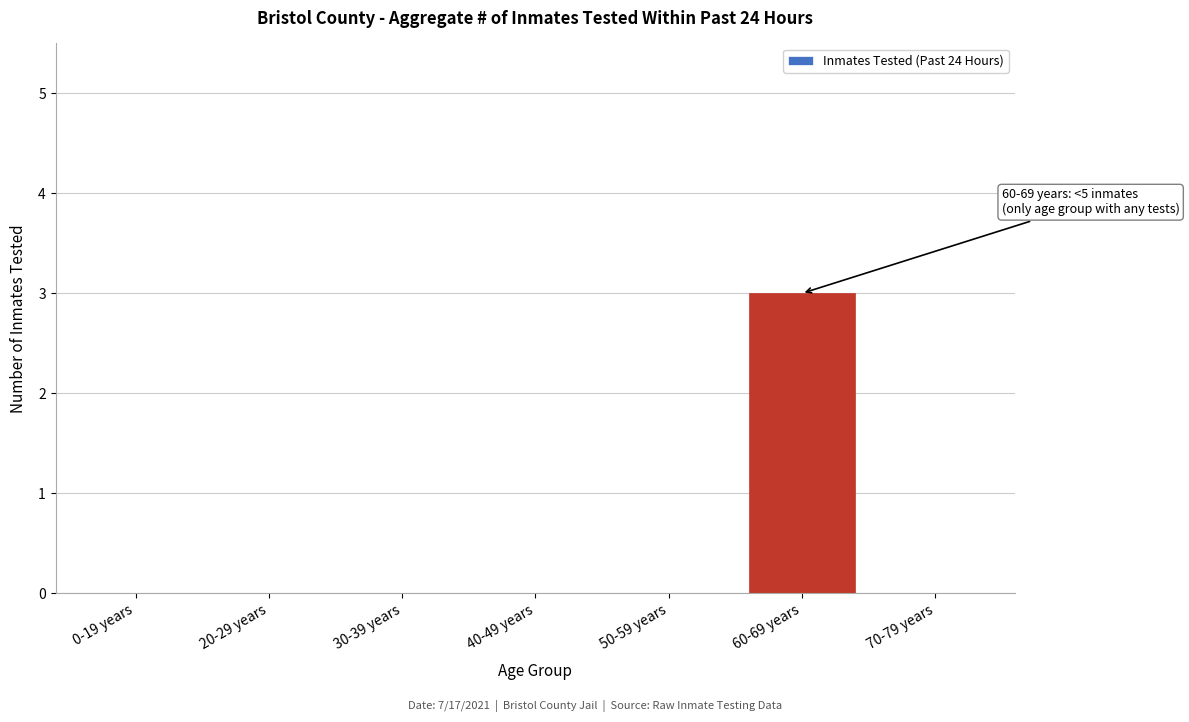

Reading left to right, transcribe all the data shown in this chart.

0-19 years=0	20-29 years=0	30-39 years=0	40-49 years=0	50-59 years=0	60-69 years=3	70-79 years=0